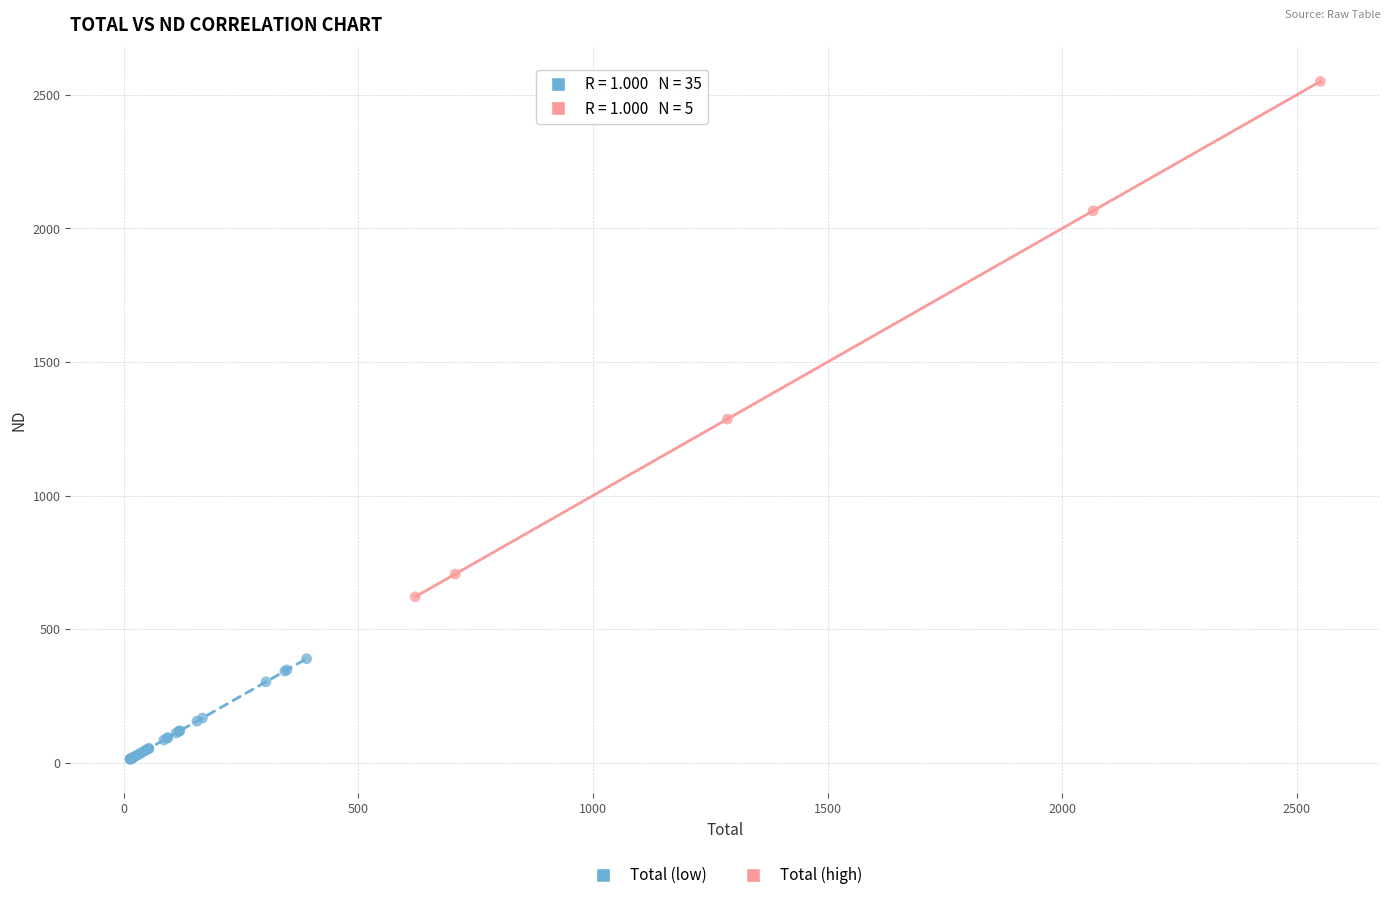

Which series has the largest Y range (max minus min)?

Total (high)